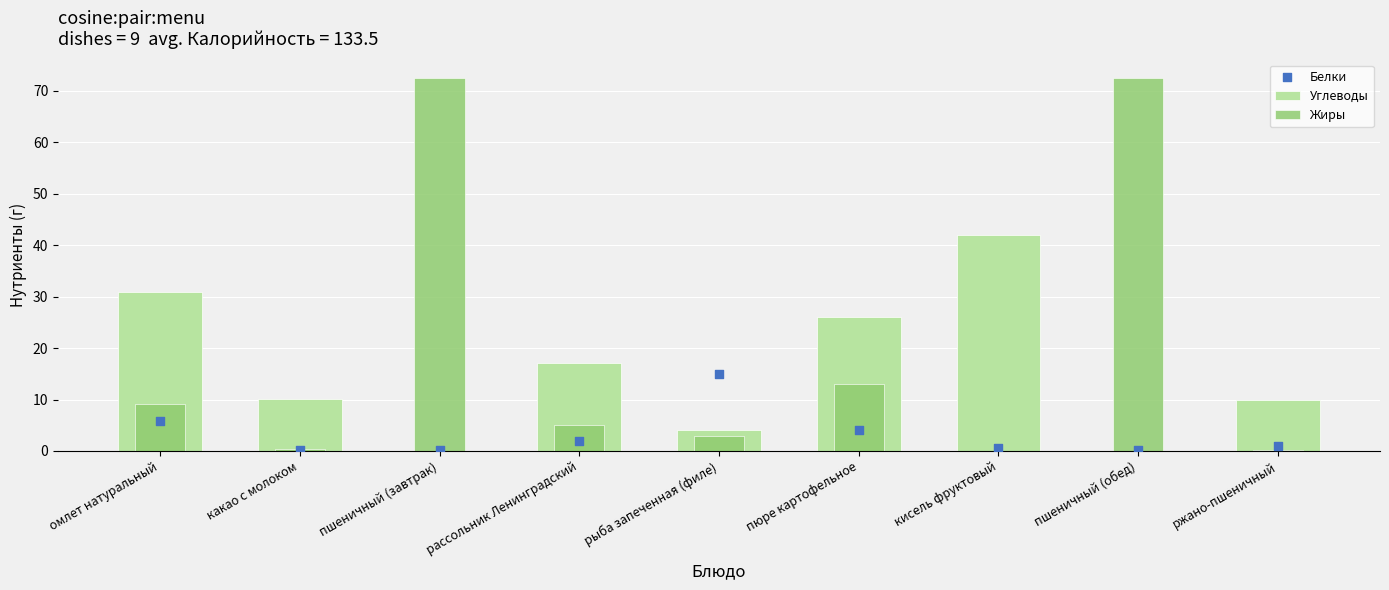

Which series contains the lowest Y value?

Углеводы